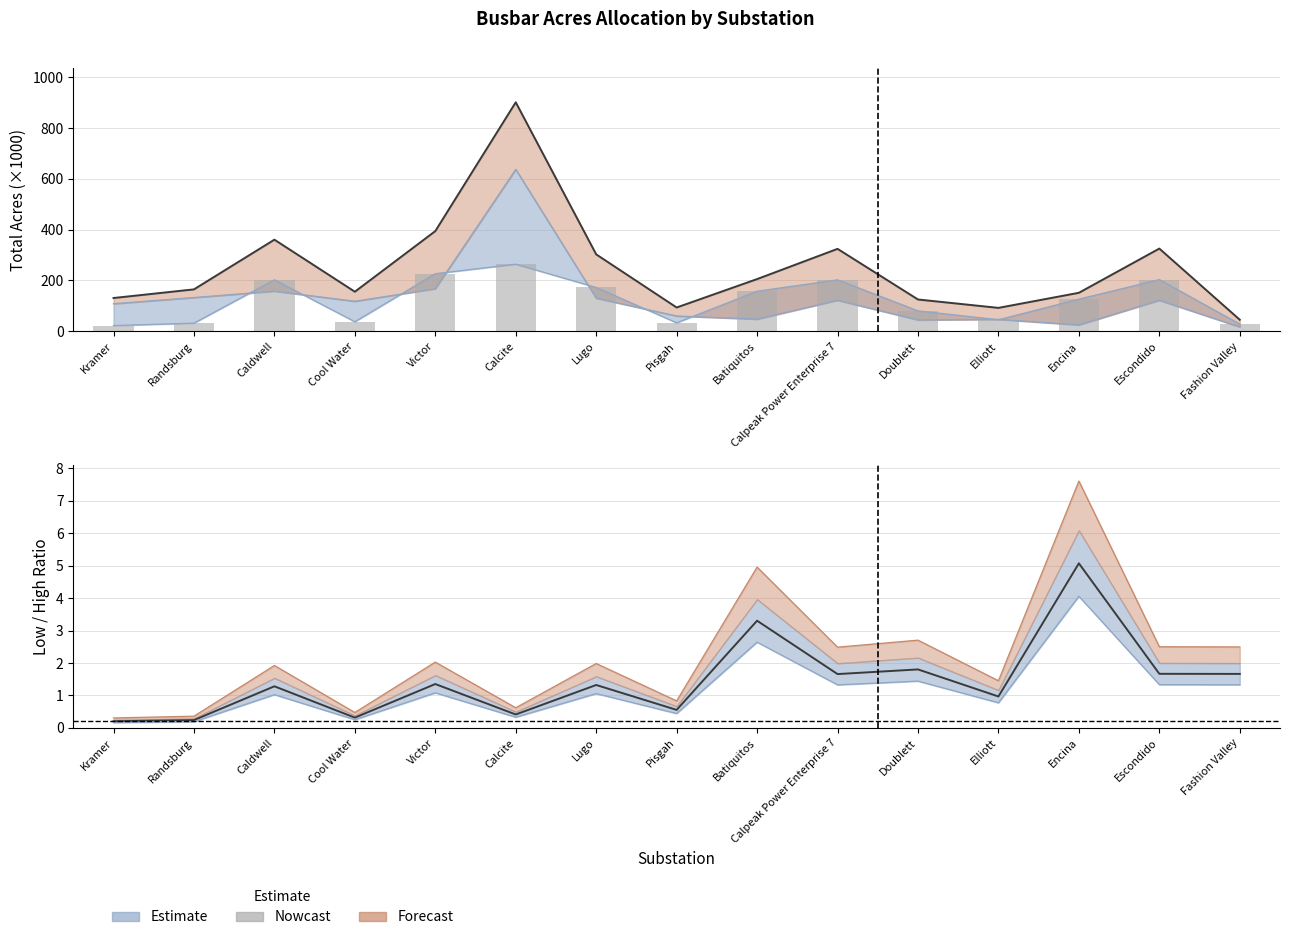

What is the sum of all values?

1834.6